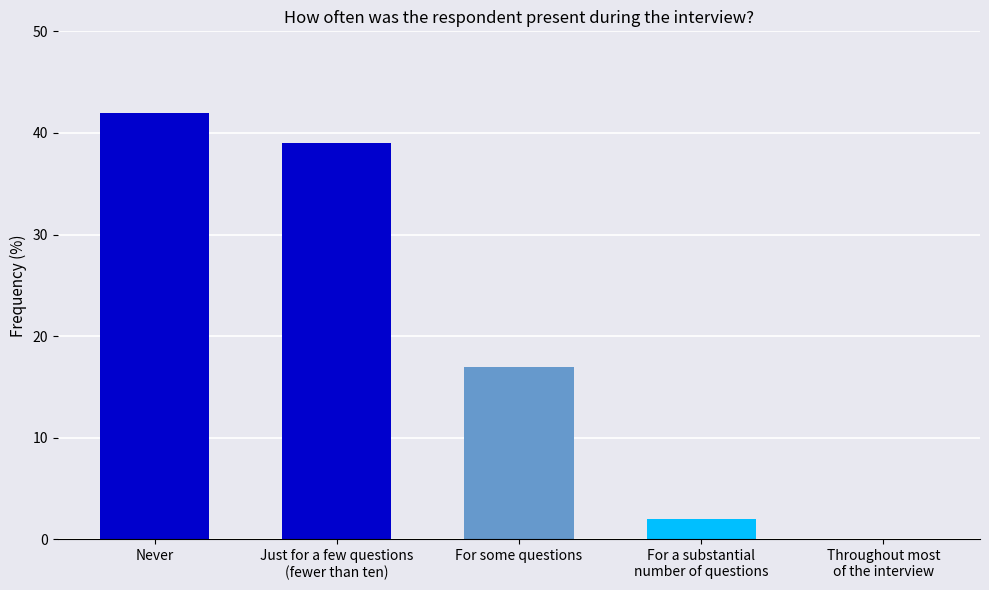

How many categories are shown in the chart?

5